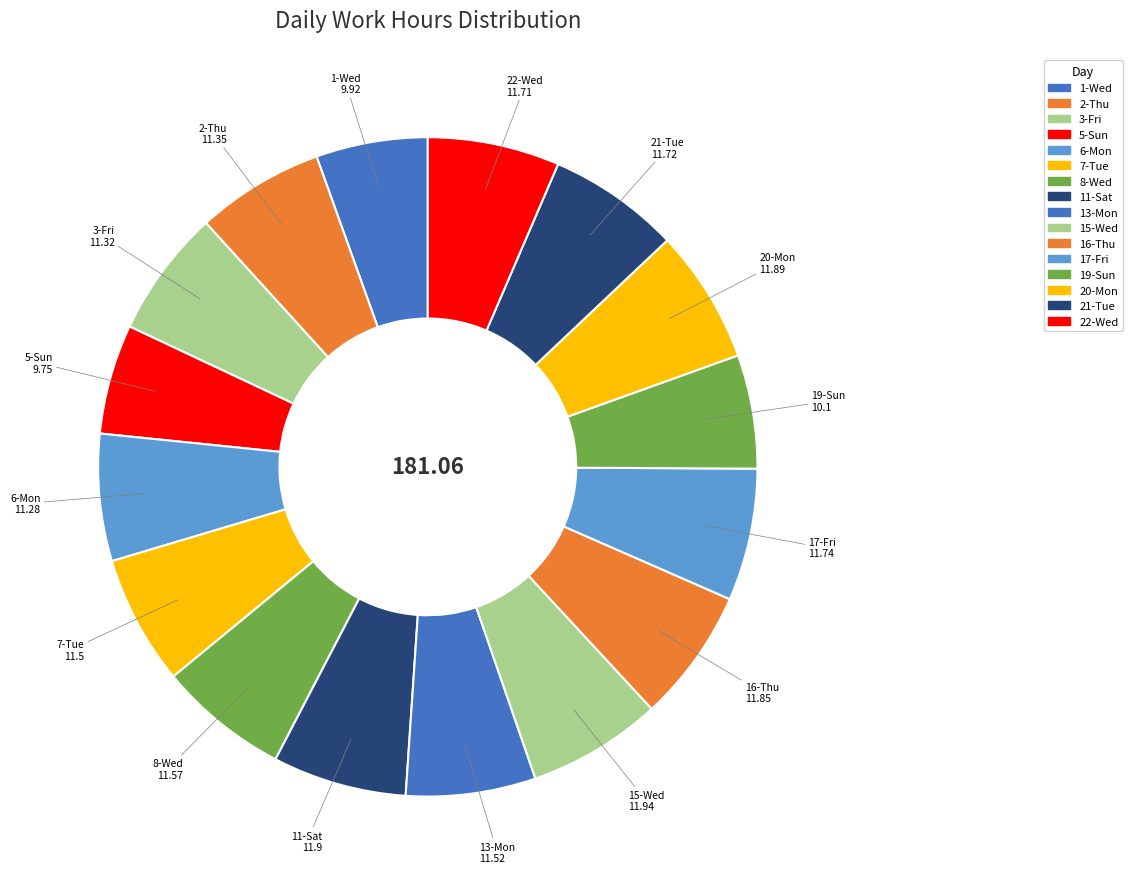

Count the number of slices in the pie.

16